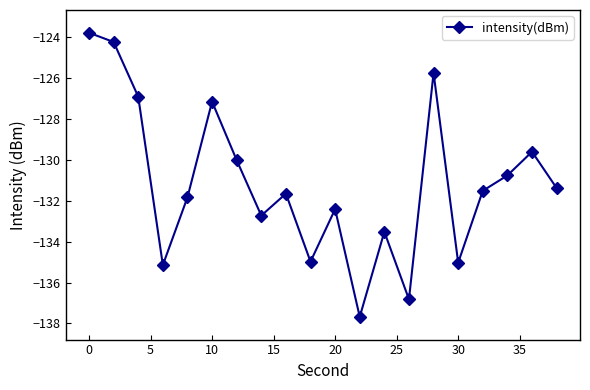

How many interior local peaks (higher than both neighbors) does the data have?

6